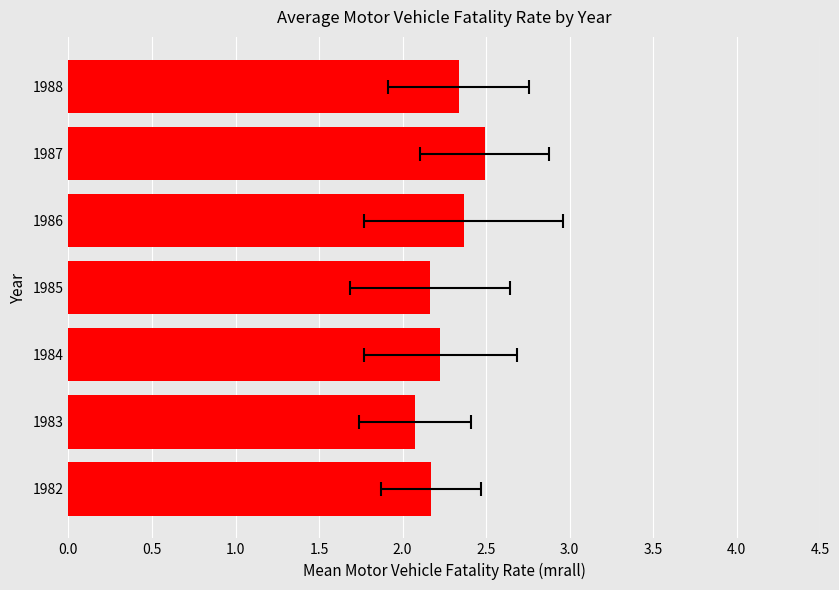

Count the values in the range 2 to 3.

7